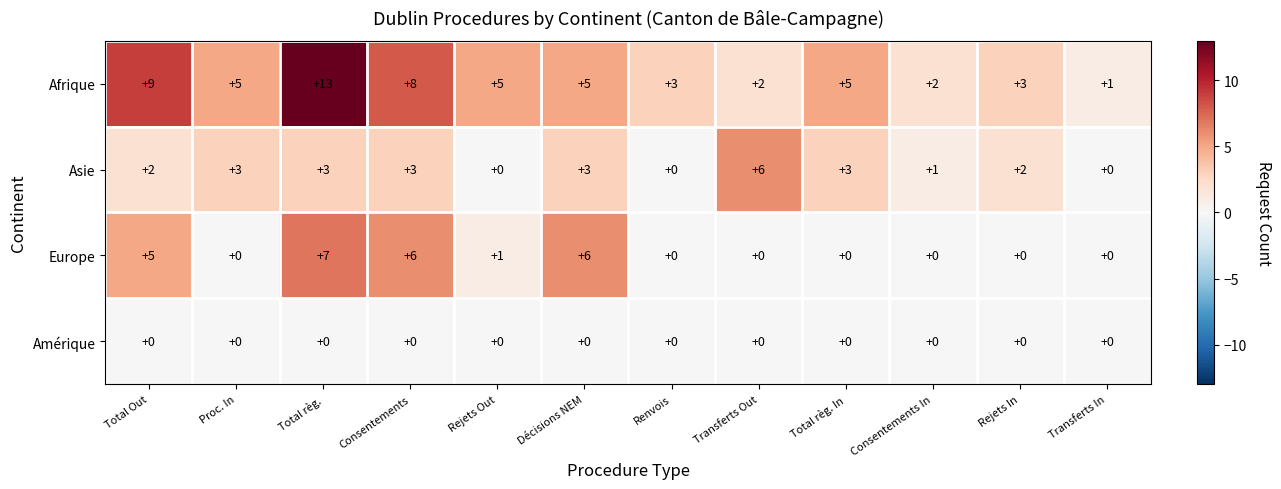

What is the spread (max minus min) of values at Total règ. In?

5